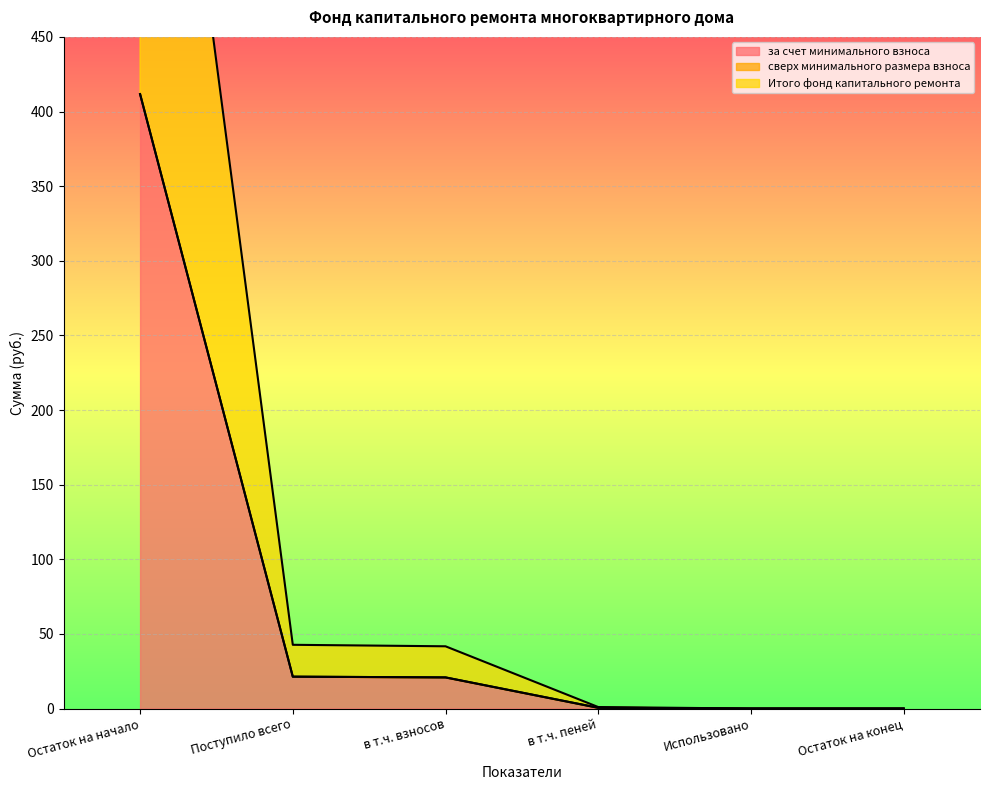

Which label corresponds to the largest value in the chart?

Остаток на начало